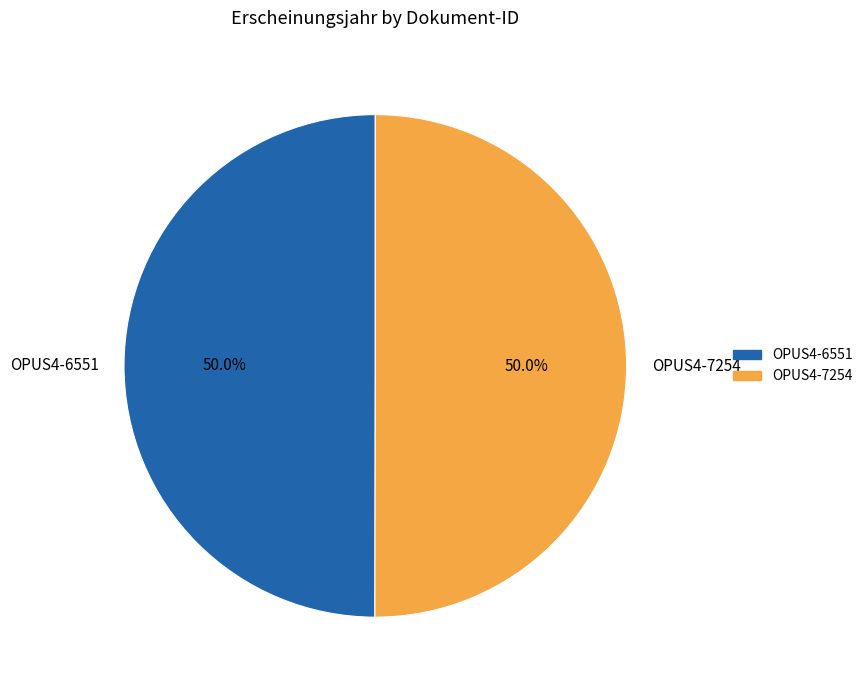

What percentage is the OPUS4-6551 slice, to the nearest percent?

50%